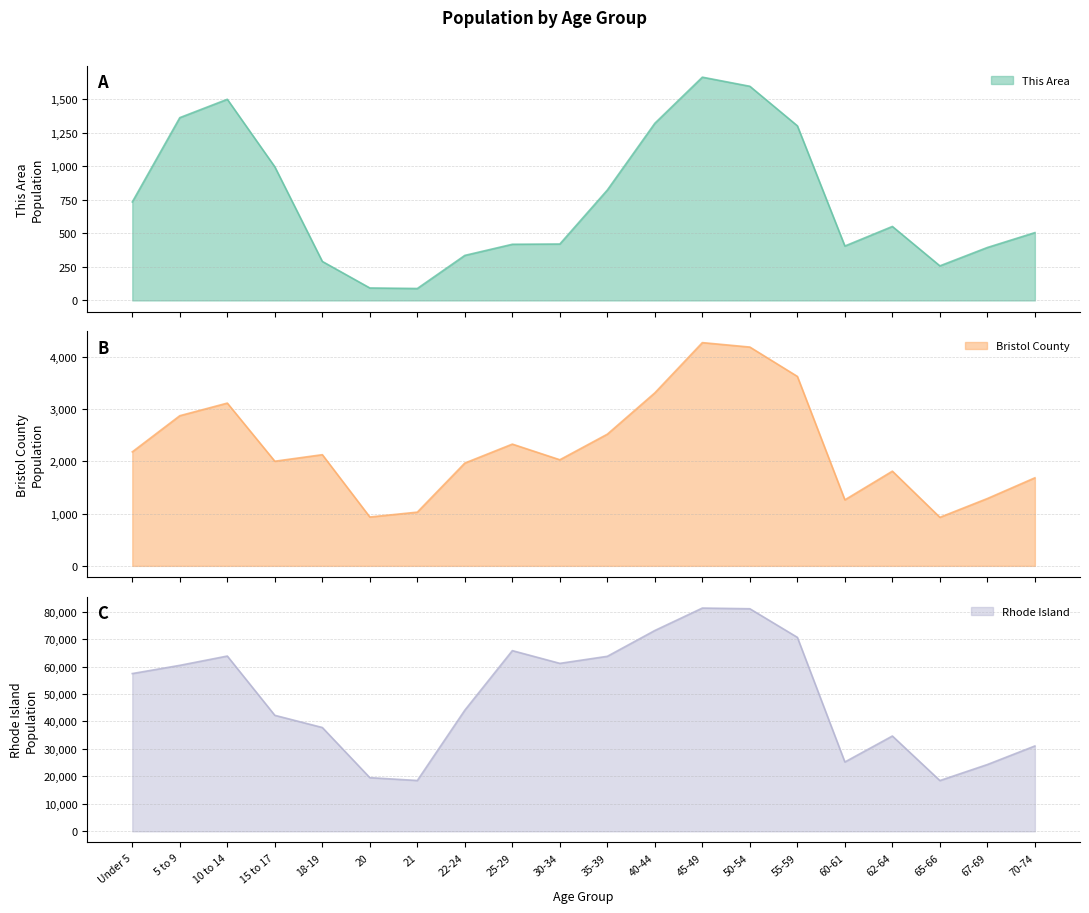

The value of Rhode Island at 70-74 is 31077. True or false?

True